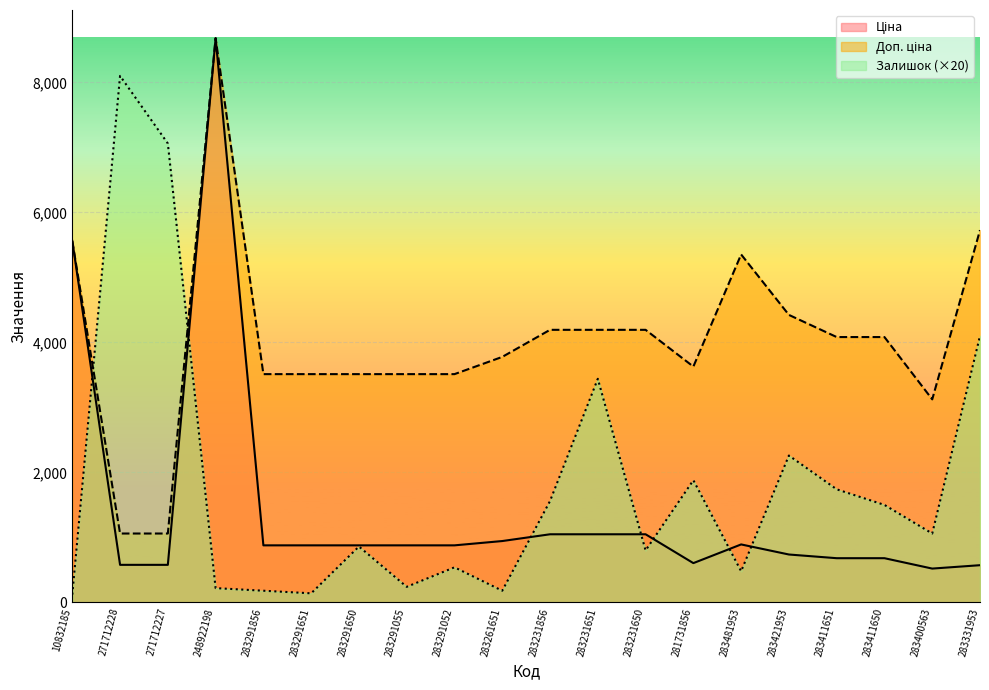

Where do Залишок and Ціна first cross each other?

10832185 and 271712228